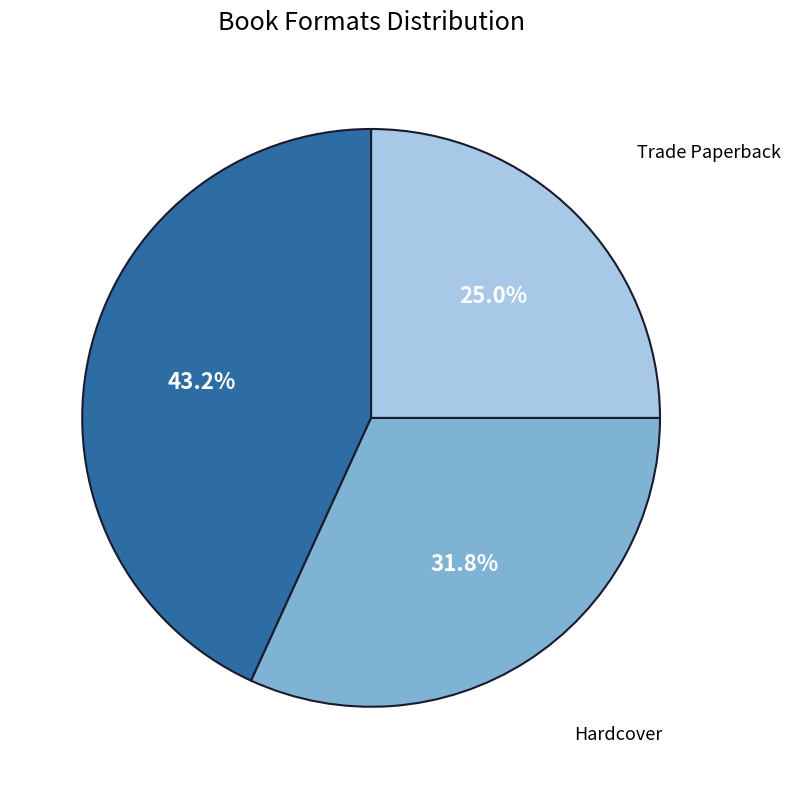

Do Trade Paperback and Hardcover together represent more than half of the pie?

Yes